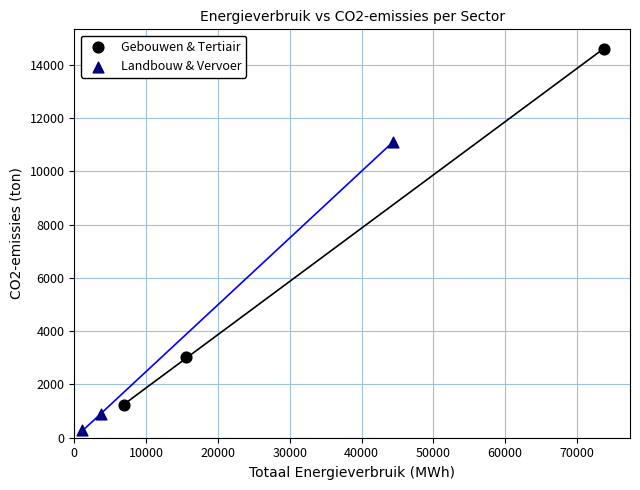

Which series reaches the minimum Y coordinate?

Landbouw & Vervoer